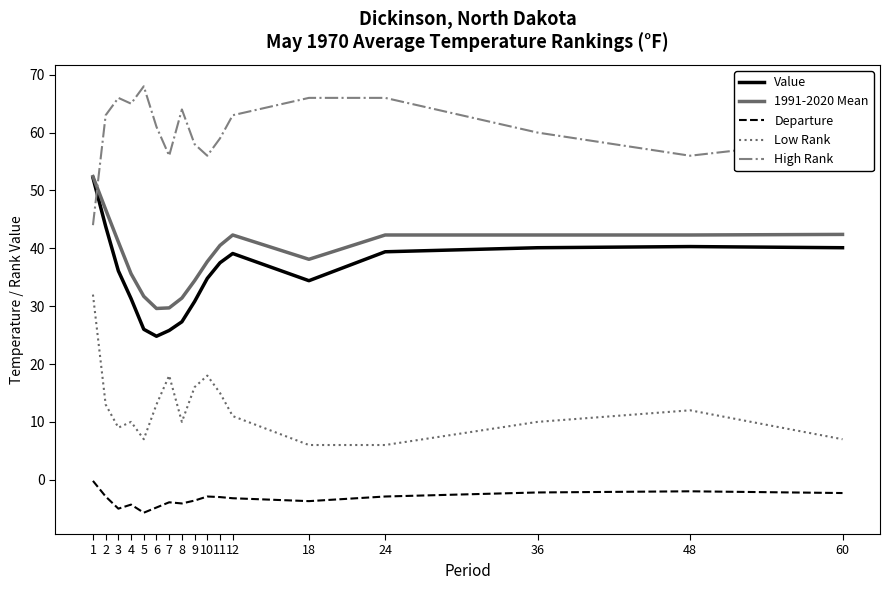

At 4, list the series in order from smallest to largest.

Departure, Low Rank, Value, 1991-2020 Mean, High Rank